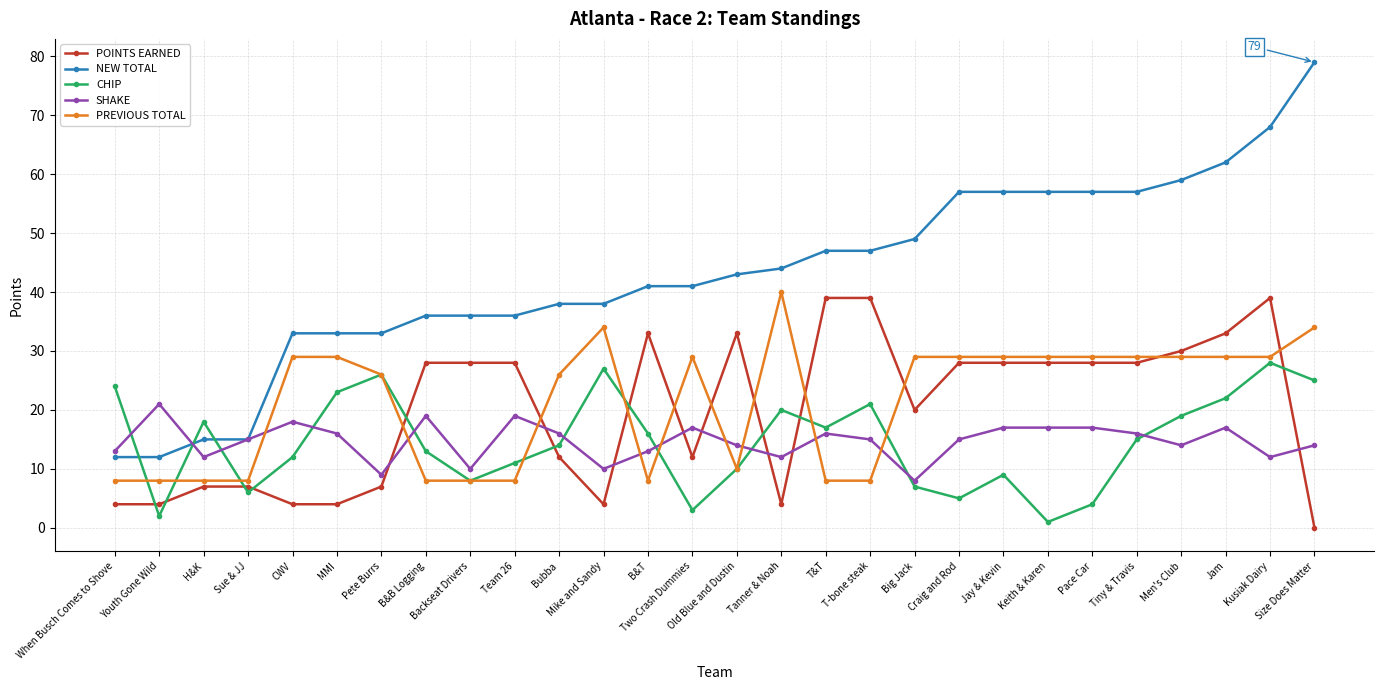

True or false: POINTS EARNED has more than 1 points higher than both neighbors.

True